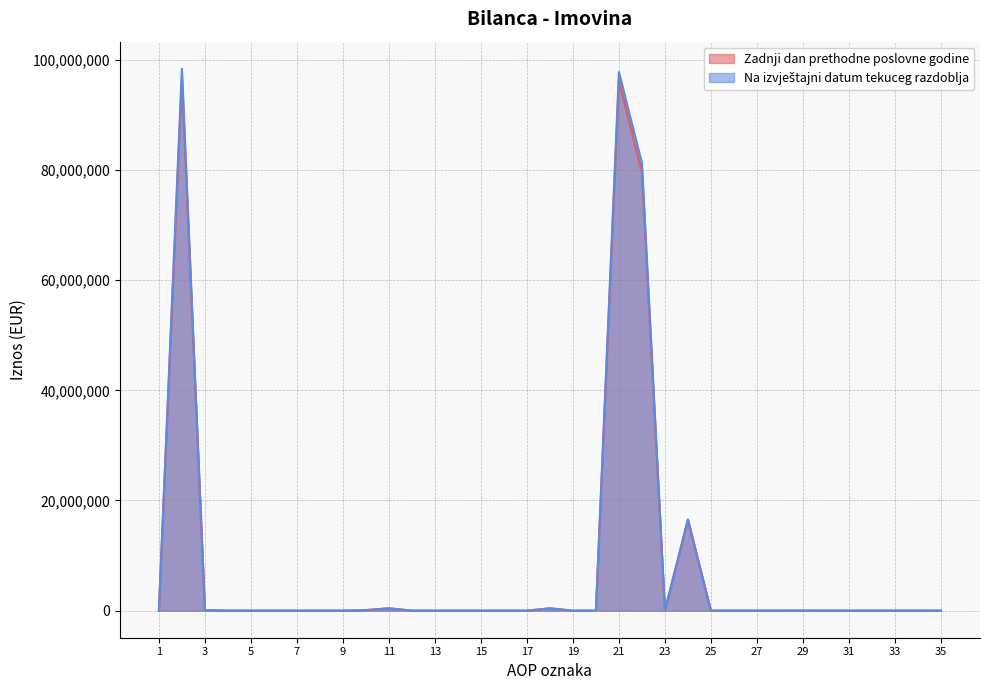

True or false: Zadnji dan prethodne poslovne godine has a value of -58987118 at 9.

False